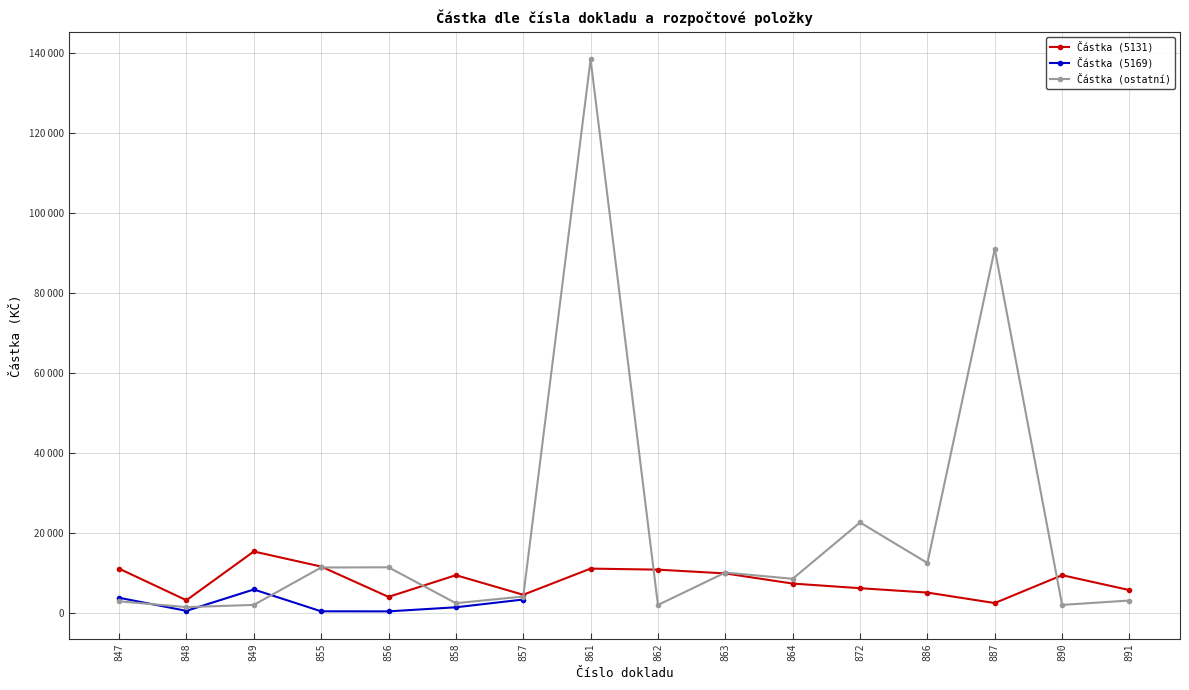

The Částka (ostatní) series shows 138467.0 at 861. True or false?

True